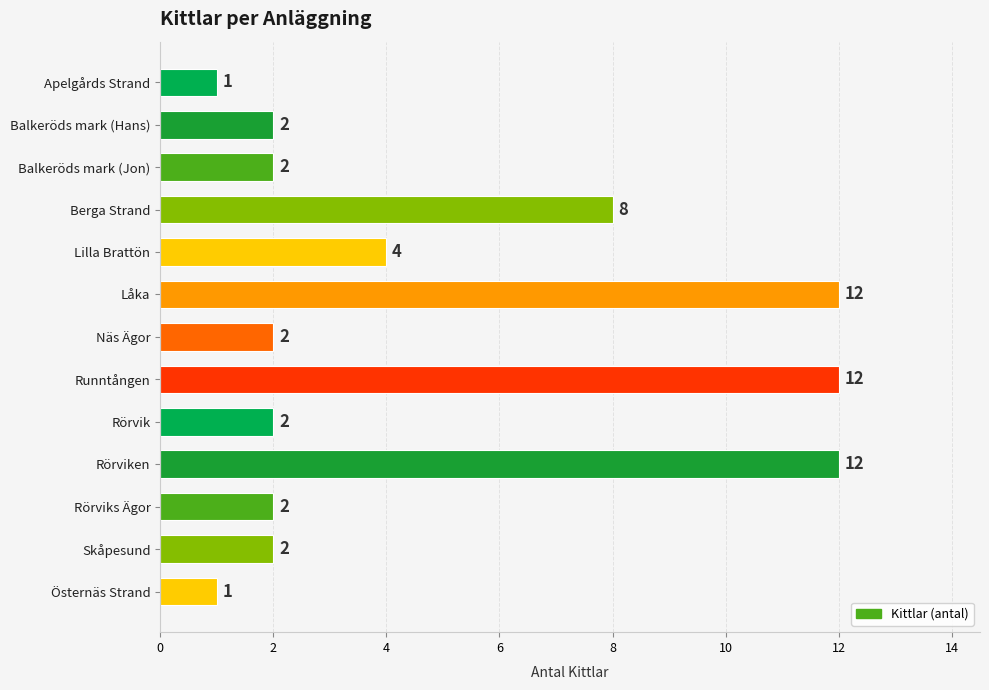

Reading top to bottom, transcribe all the data shown in this chart.

Apelgårds Strand=1	Balkeröds mark (Hans)=2	Balkeröds mark (Jon)=2	Berga Strand=8	Lilla Brattön=4	Låka=12	Näs Ägor=2	Runntången=12	Rörvik=2	Rörviken=12	Rörviks Ägor=2	Skåpesund=2	Östernäs Strand=1